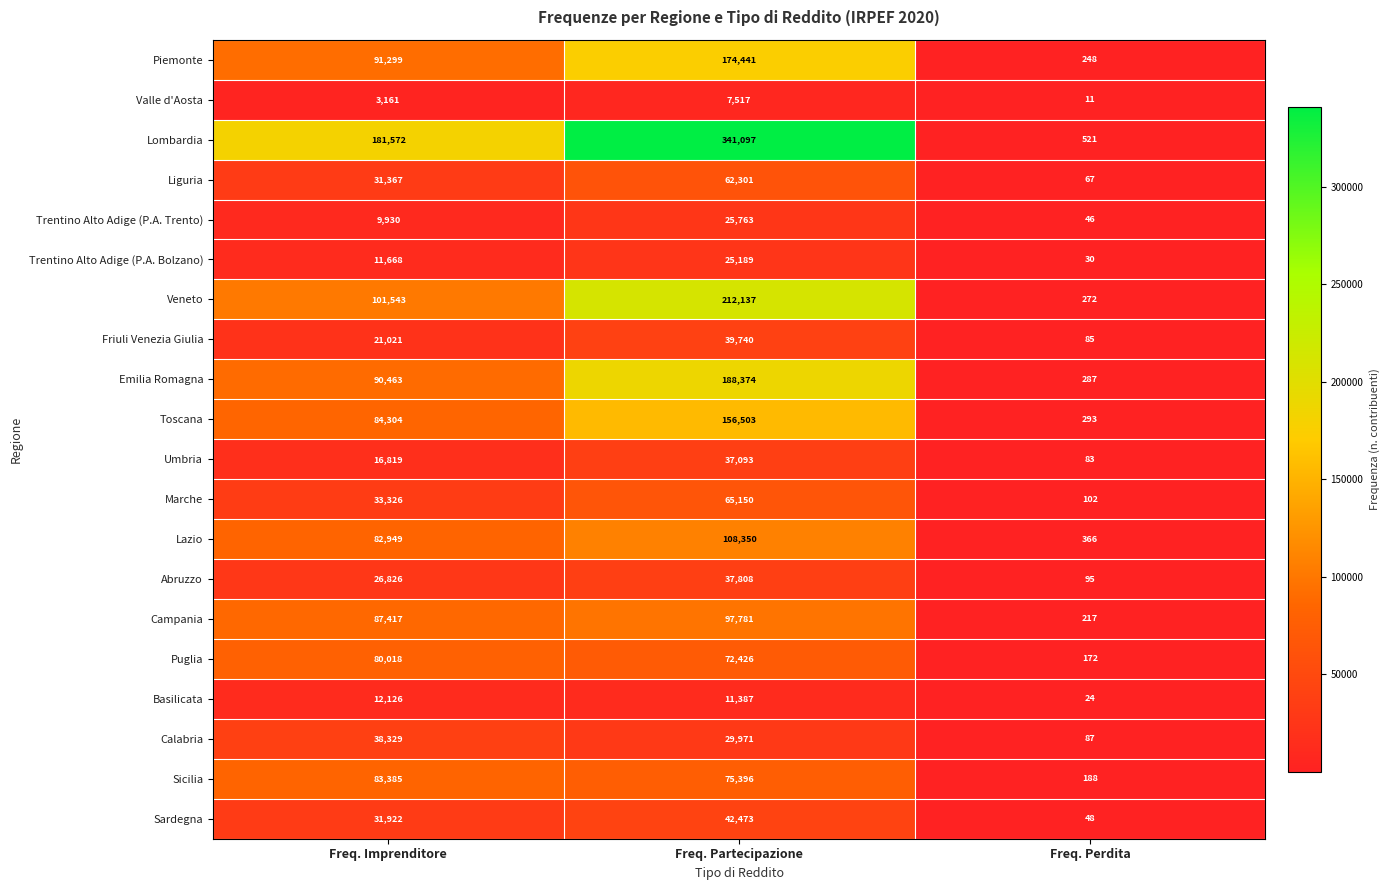

What is the total value across all series at Freq. Imprenditore?

1119445